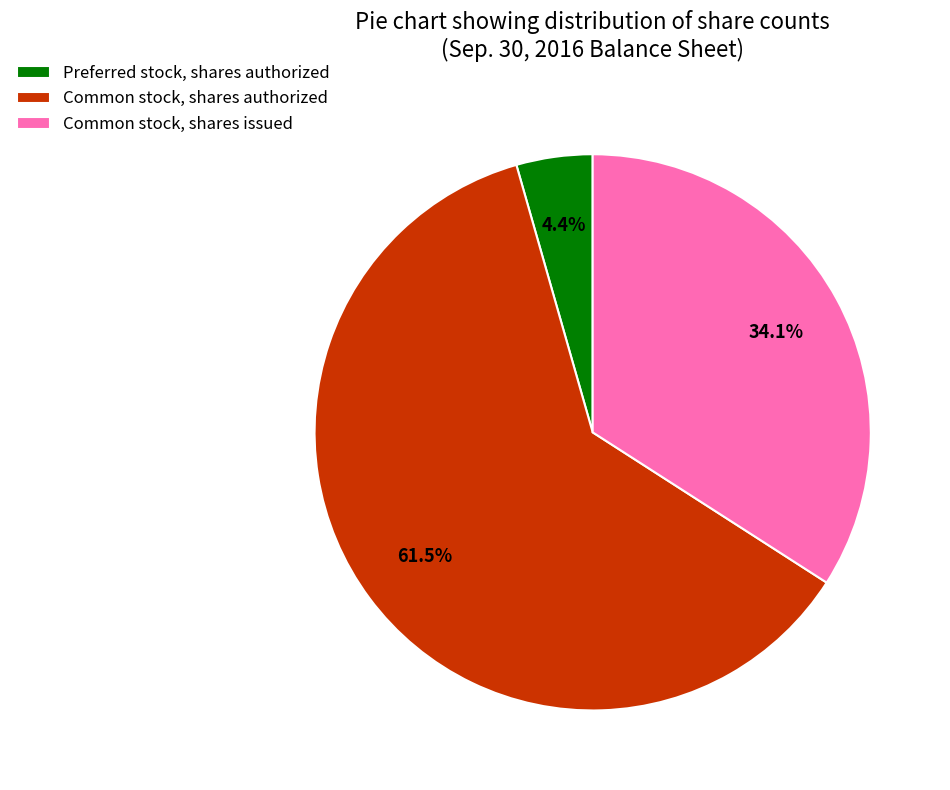

Is it true that Preferred stock, shares authorized is 13% of the pie?

False